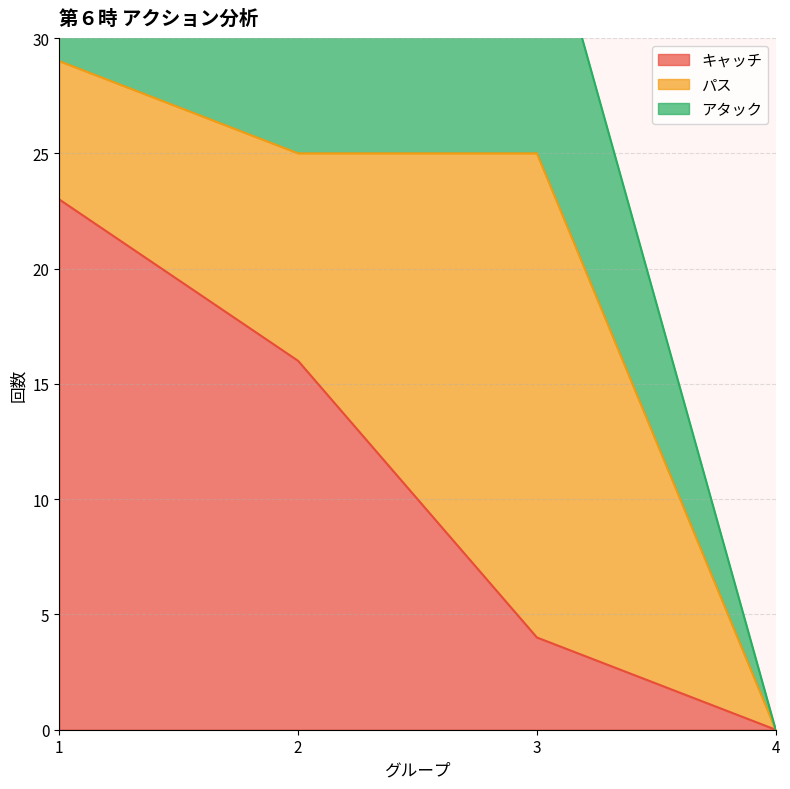

Which category has the lowest value in the キャッチ series?

4